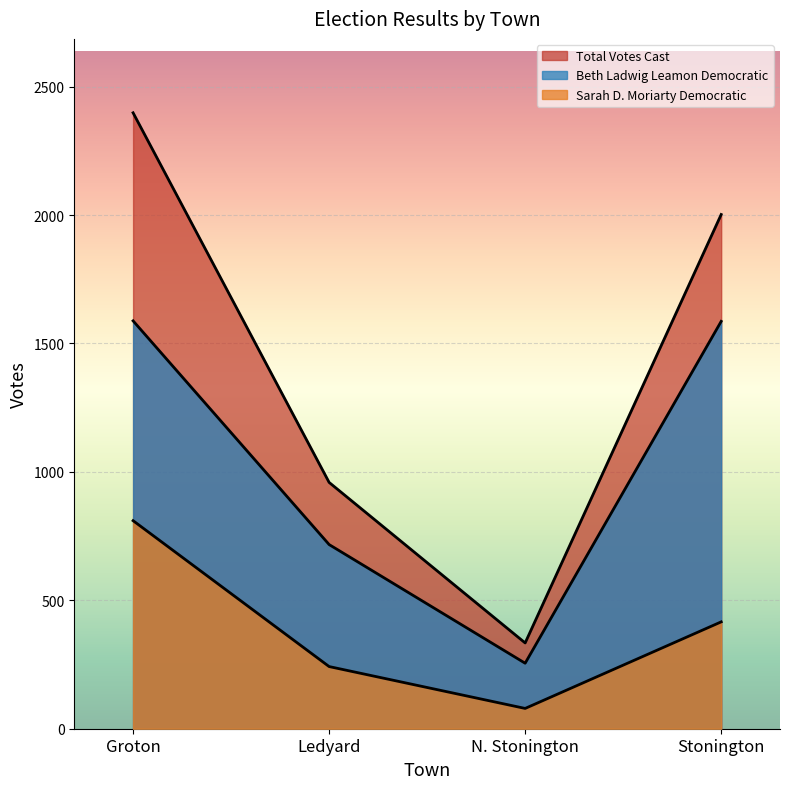

What position from the right is N. Stonington?

2